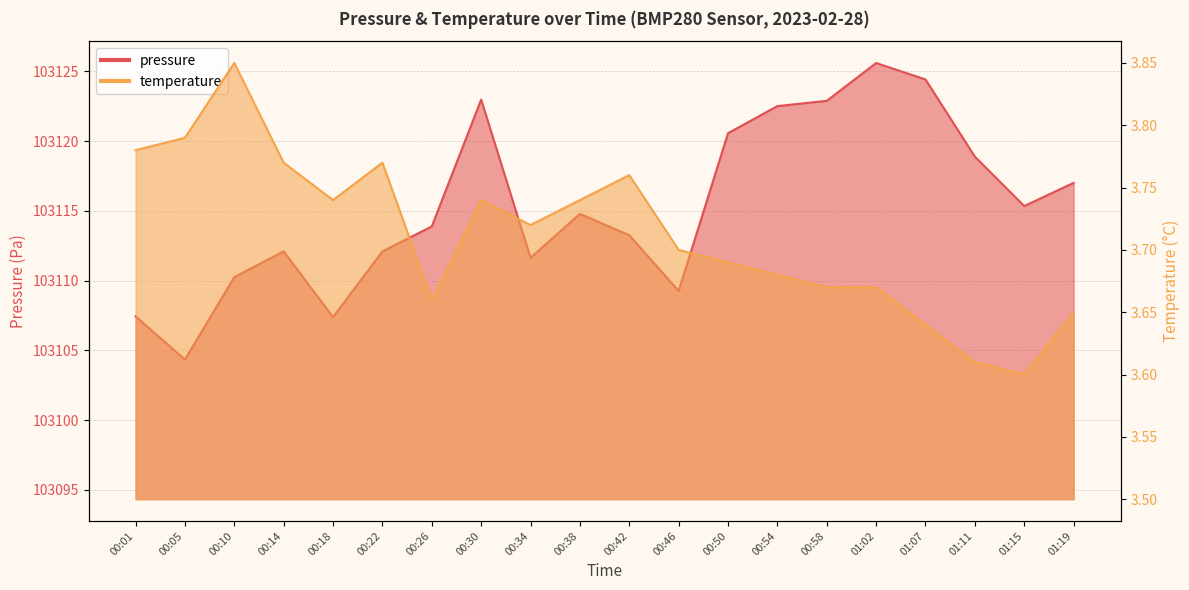

At which label is temperature closest to 3?

01:15